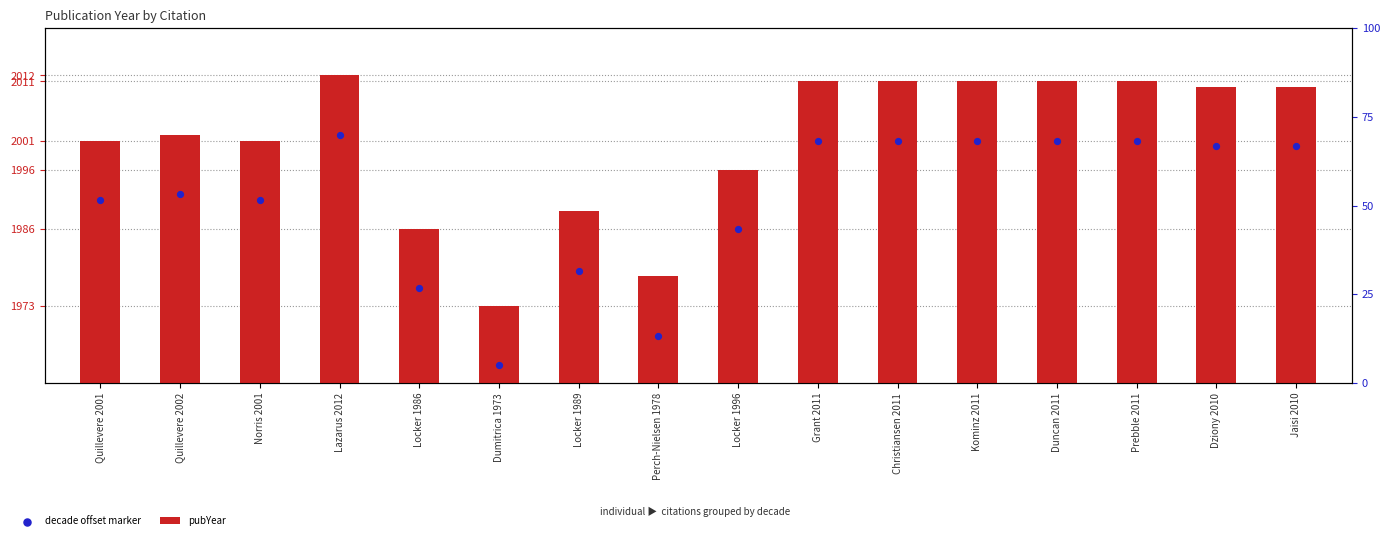

Which series reaches the minimum Y coordinate?

decade offset marker